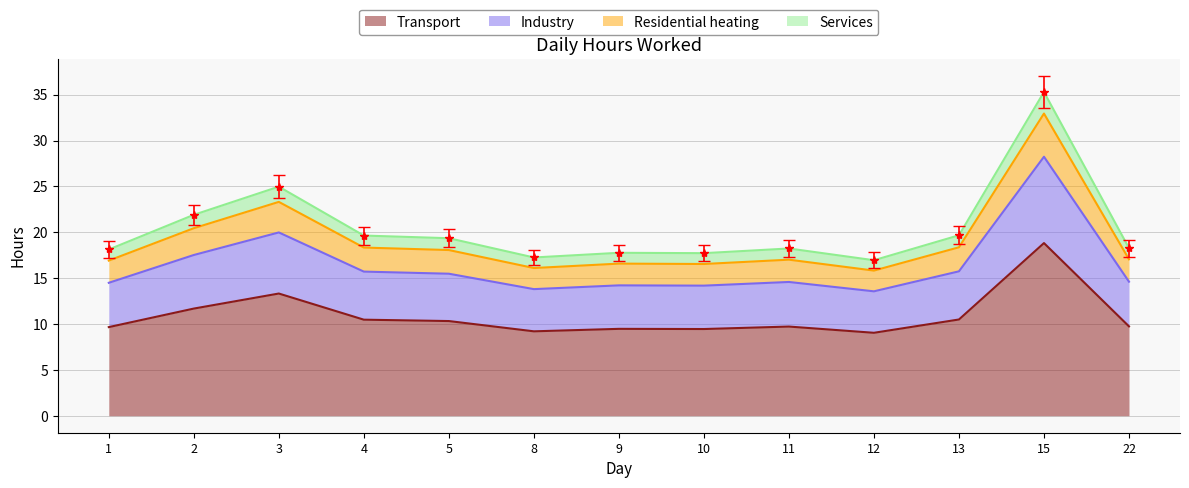

Which category has the highest value in the Transport series?

15